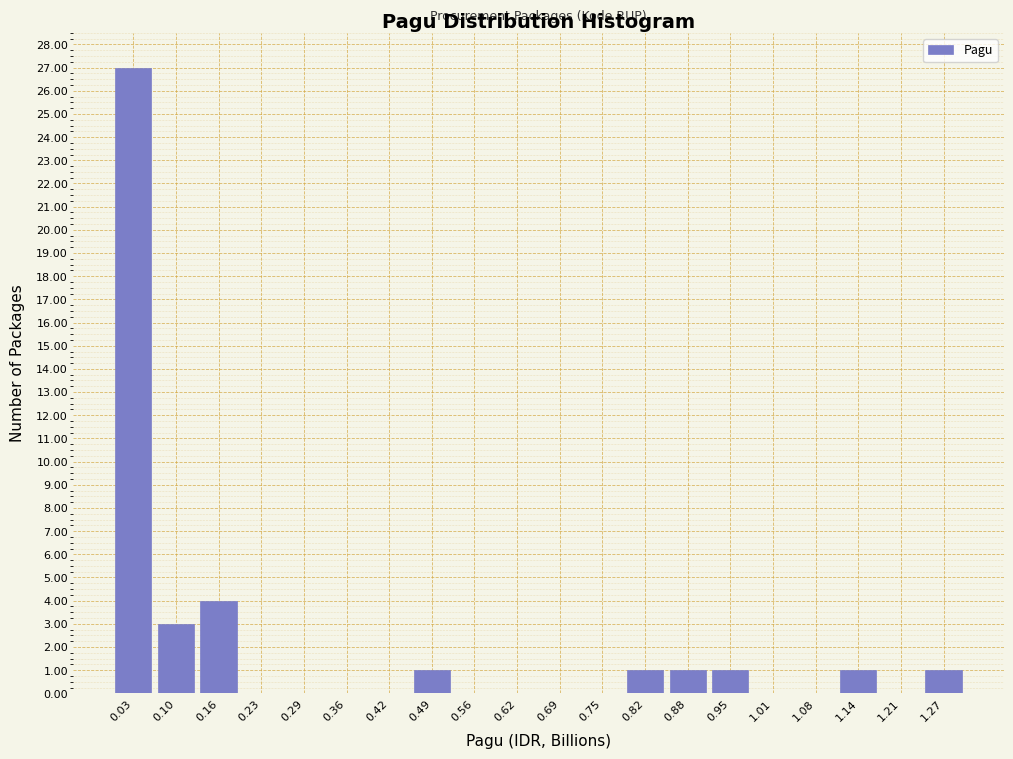

What is the height of the bar covering 1.24 to 1.31 on the x-axis? Neither the bar edges nor the heights are printed on the chart, so give them approximately, as read against the axes.

1